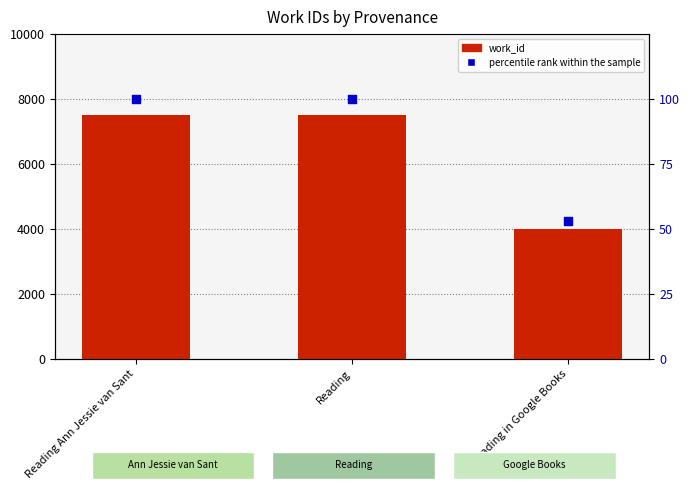

At how many categories does at least one series exceed 4100?

2